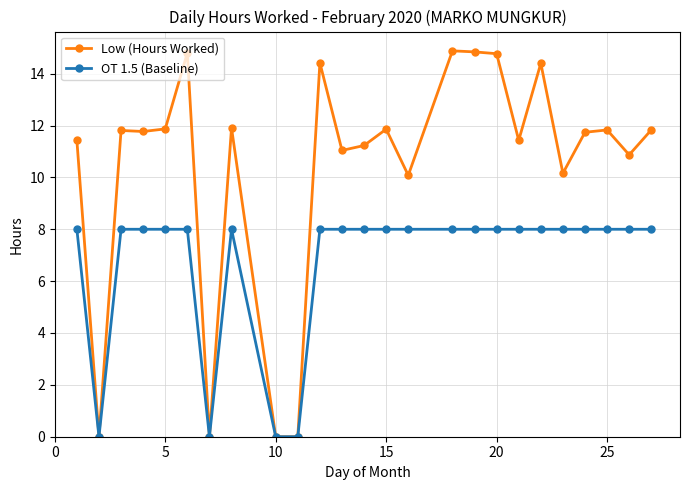

What is the value of the Low (Hours Worked) point at the 23rd from the left?

11.8